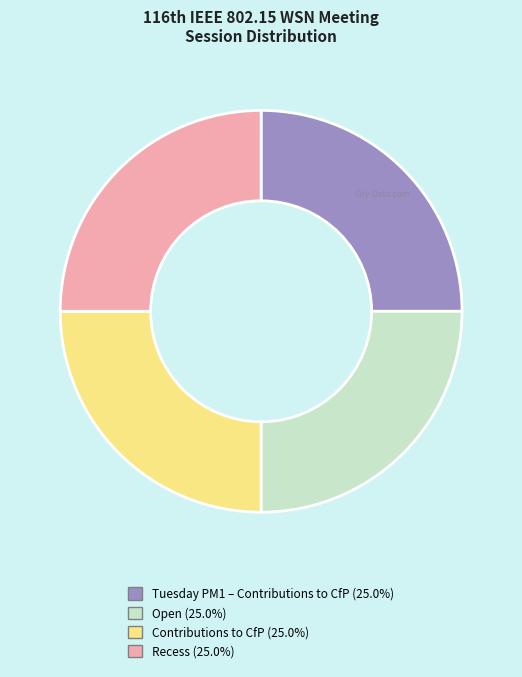

What is the ratio of the value at Tuesday PM1 – Contributions to CfP (25.0%) to the value at Recess (25.0%)?

1.0